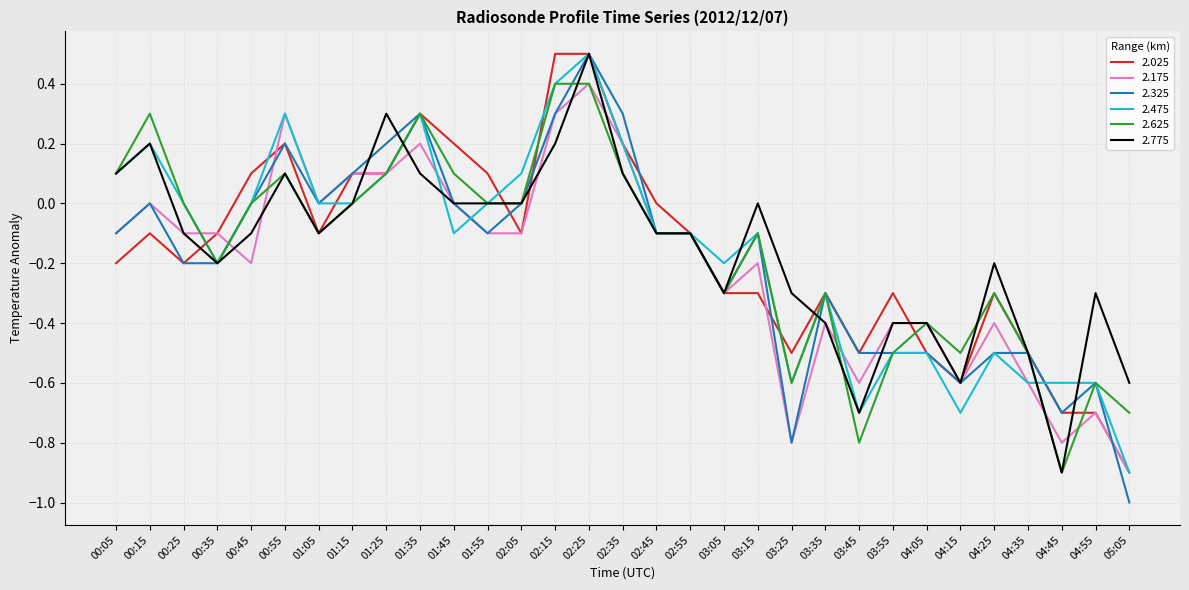

What is the spread (max minus min) of values at 00:25?

0.2